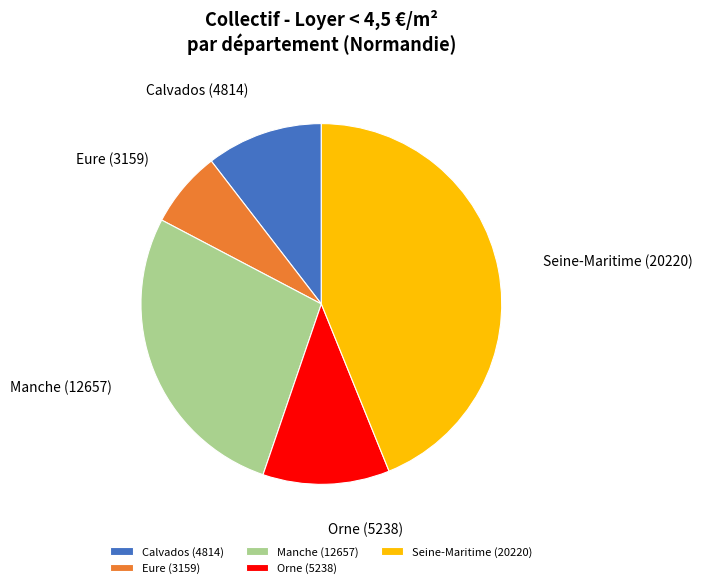

Is the sum of Eure and Orne greater than half?

No